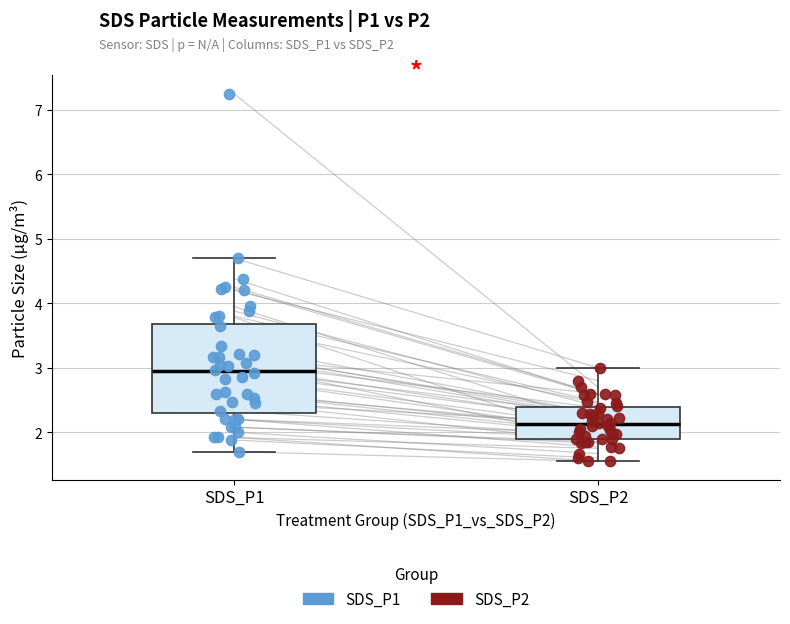

Comparing the boxes themselves (not the whiskers), which one is the tallest?

SDS_P1